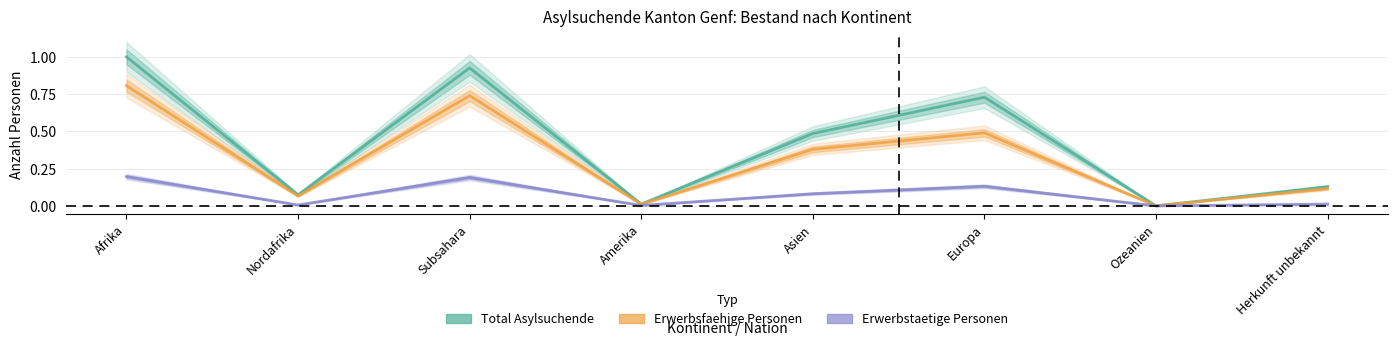

How many values in the Erwerbstaetige Personen series exceed 0?

7